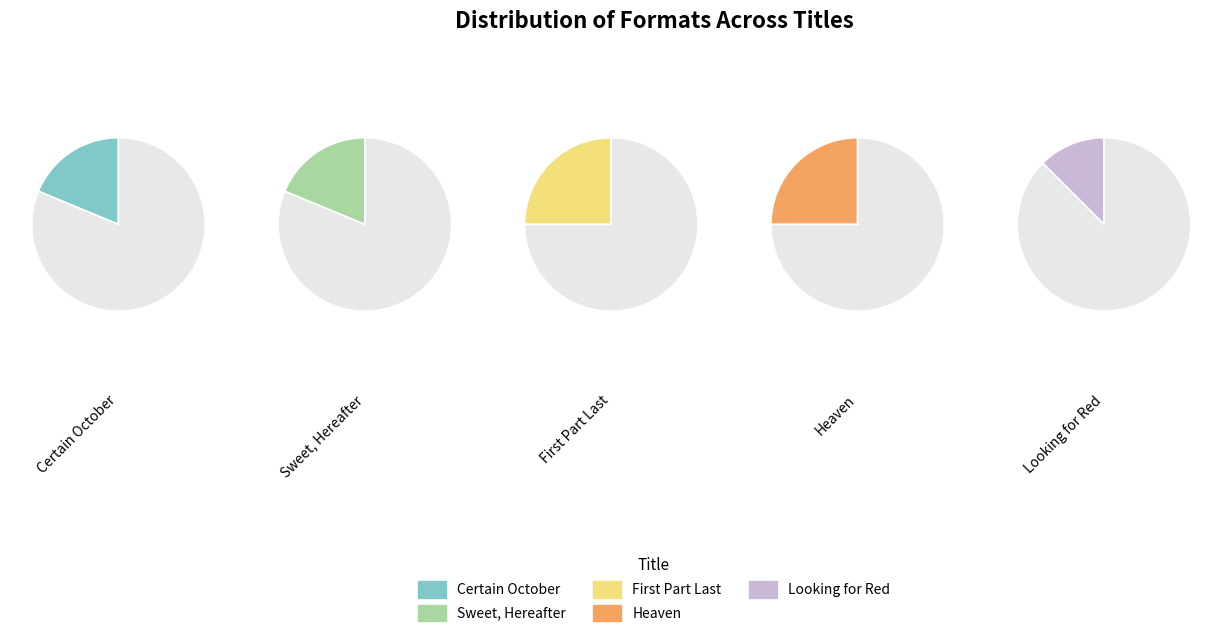

Rank the categories by value from lowest to highest.

Looking for Red, Certain October, Sweet, Hereafter, First Part Last, Heaven